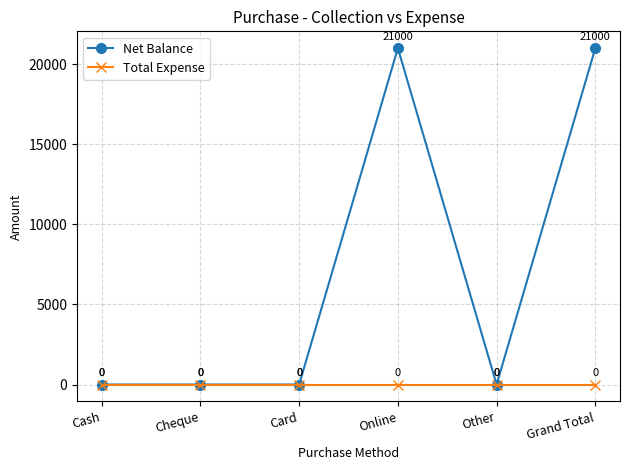

Where is the first local maximum for Net Balance?

Online